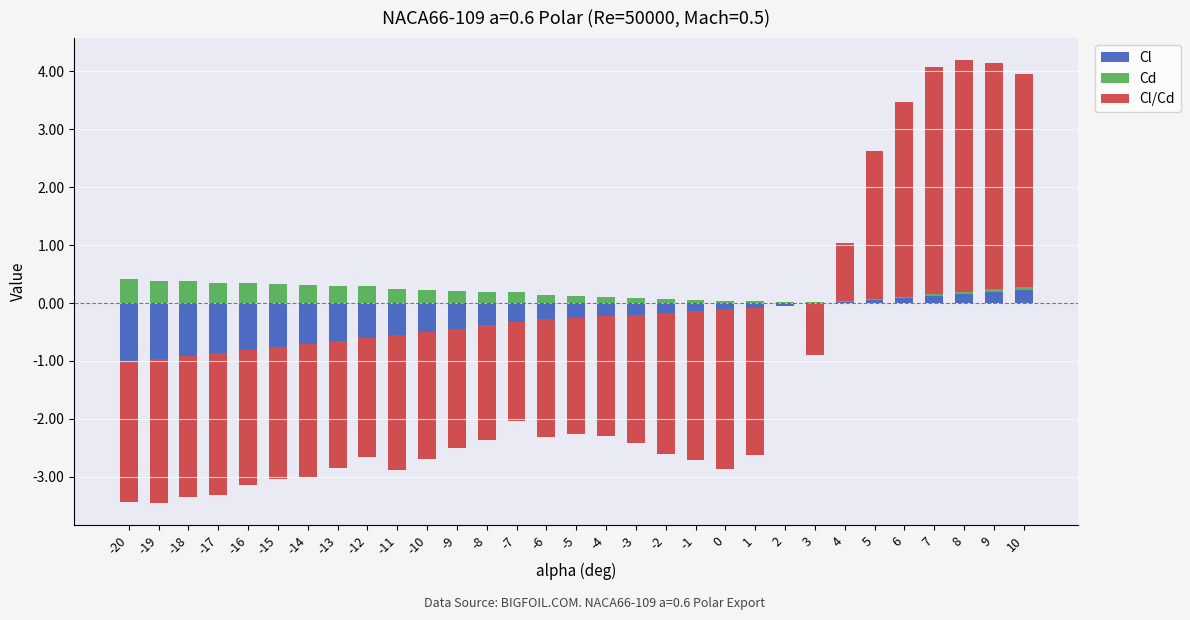

Count the number of data series in this chart.

3